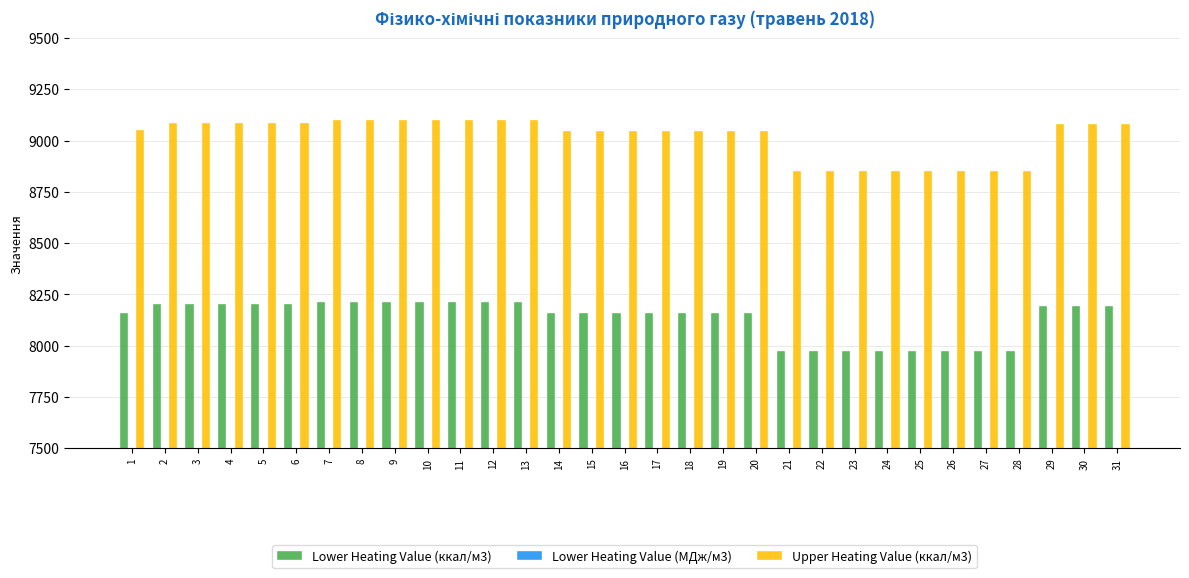

At which category does the chart reach its minimum across all series?

21